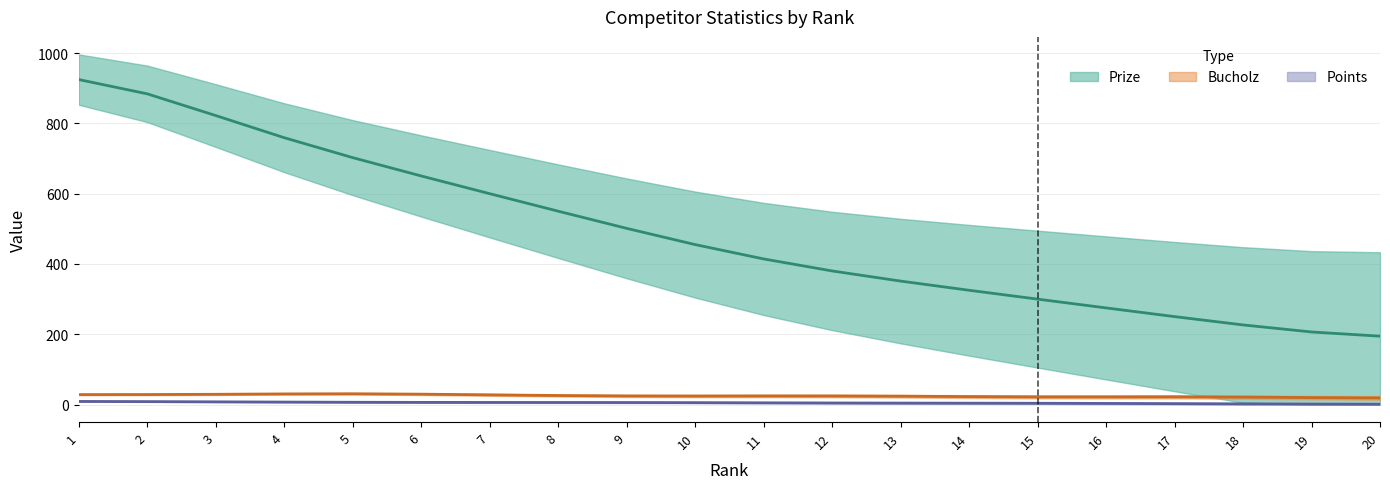

What are all the series names shown in the legend?

Prize, Bucholz, Points